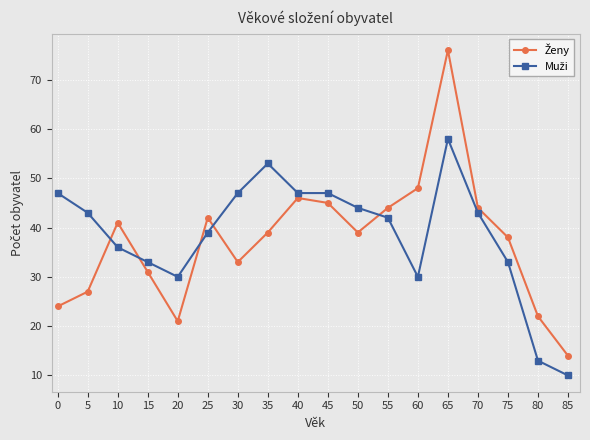

At which category is the sum across all series the highest?

65